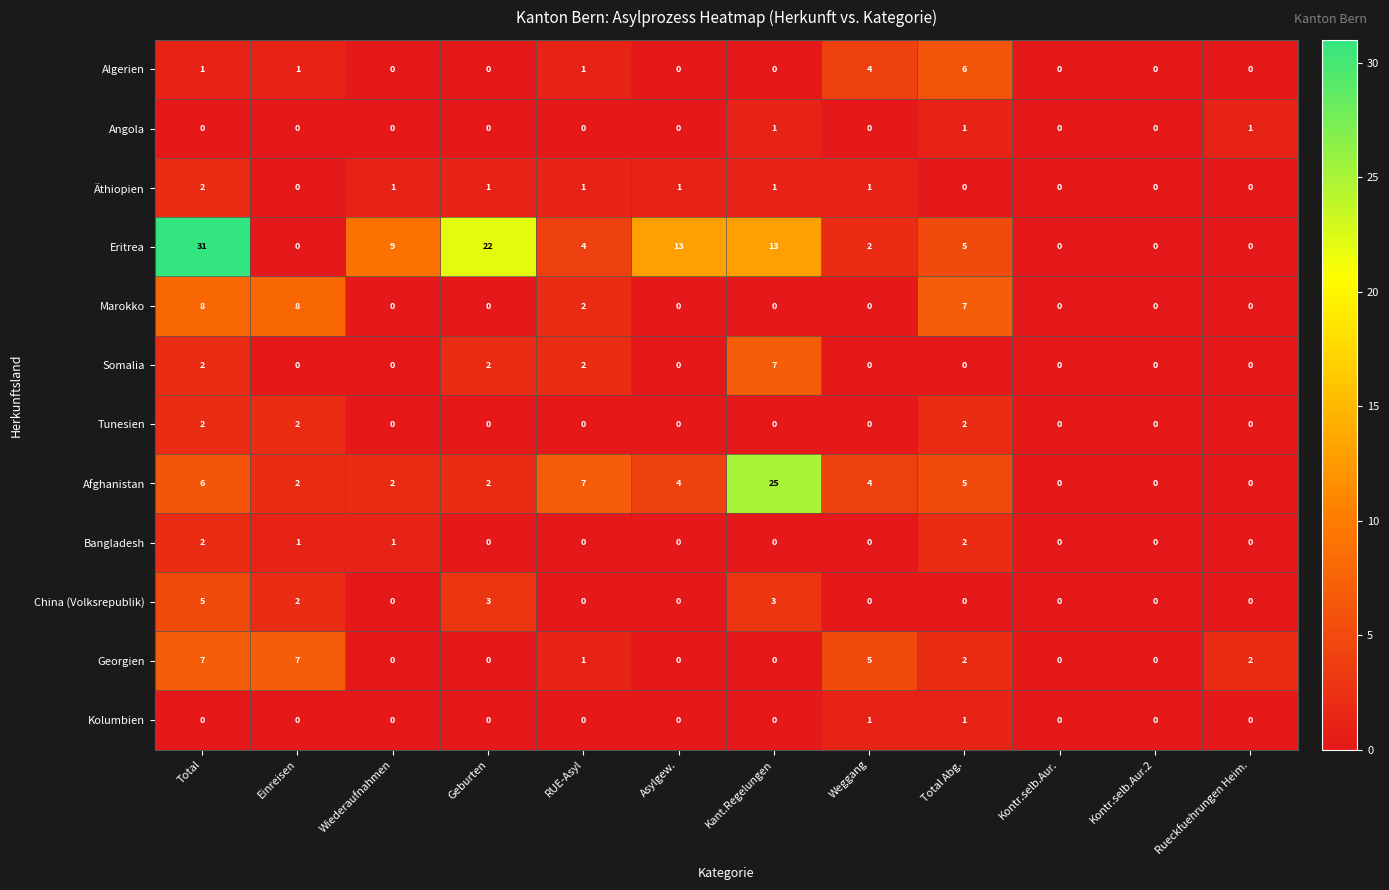

Where is Algerien nearest to the value 3?

Weggang